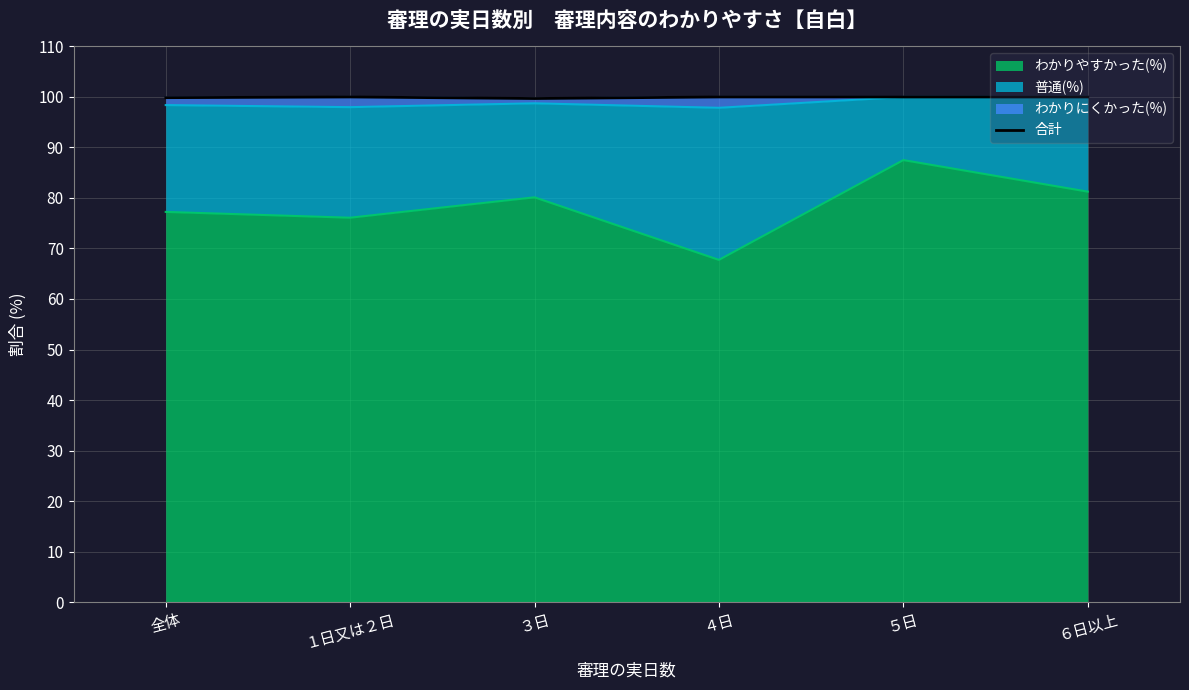

The わかりやすかった(%) series shows 77.2 at 全体. True or false?

True